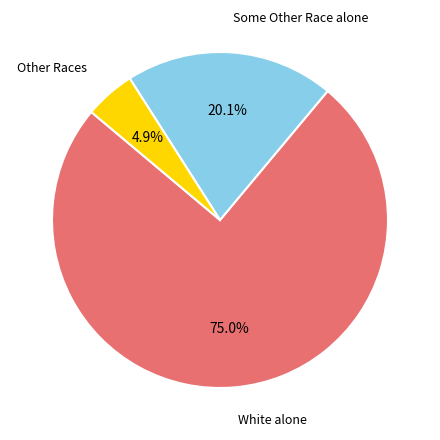

Does any single category account for the majority?

Yes